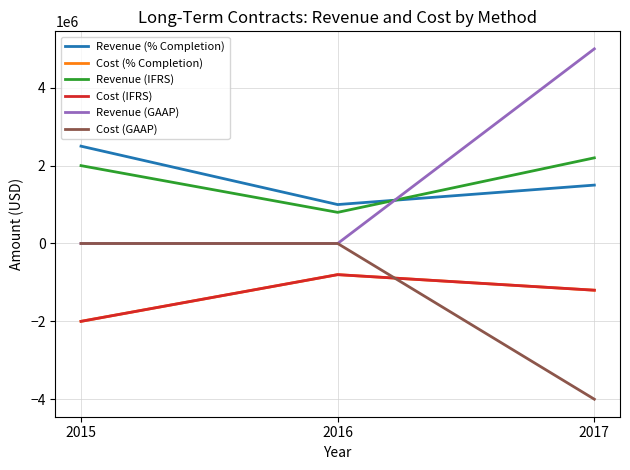

Rank the series at 2017 from lowest to highest value.

Cost (GAAP), Cost (% Completion), Cost (IFRS), Revenue (% Completion), Revenue (IFRS), Revenue (GAAP)